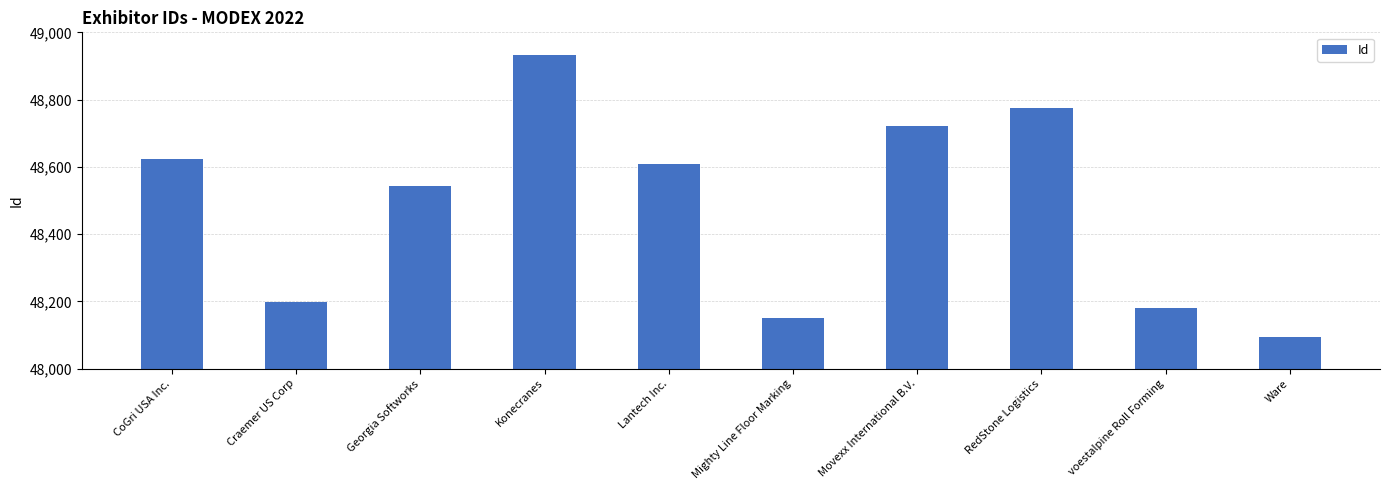

Reading left to right, list all the values displayed in this chart.

48623	48197	48544	48934	48607	48151	48720	48774	48180	48094